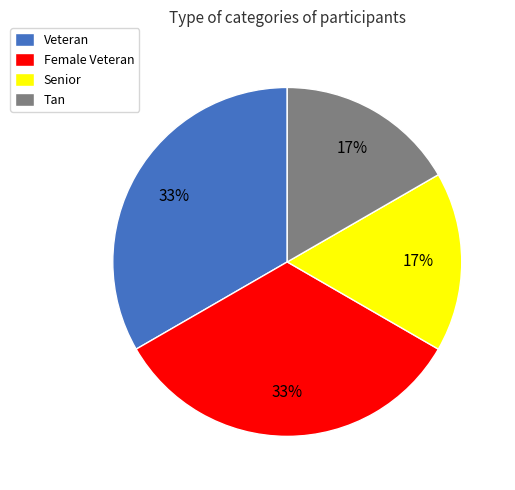

Which has a higher value, Veteran or Tan?

Veteran